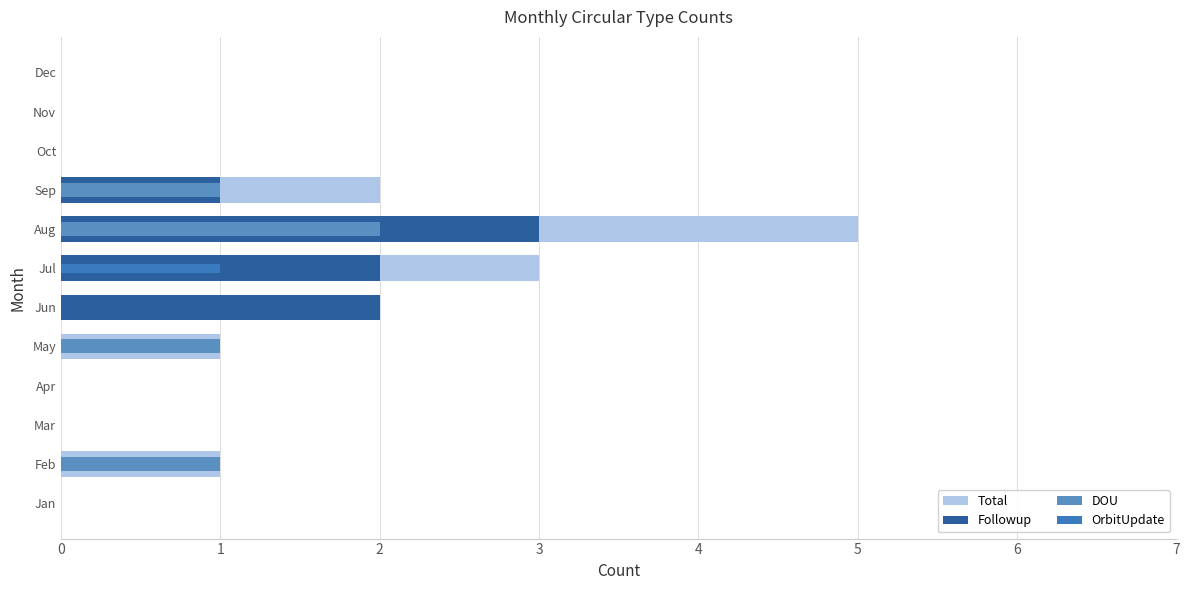

Which has a higher value, Feb or Aug?

Aug